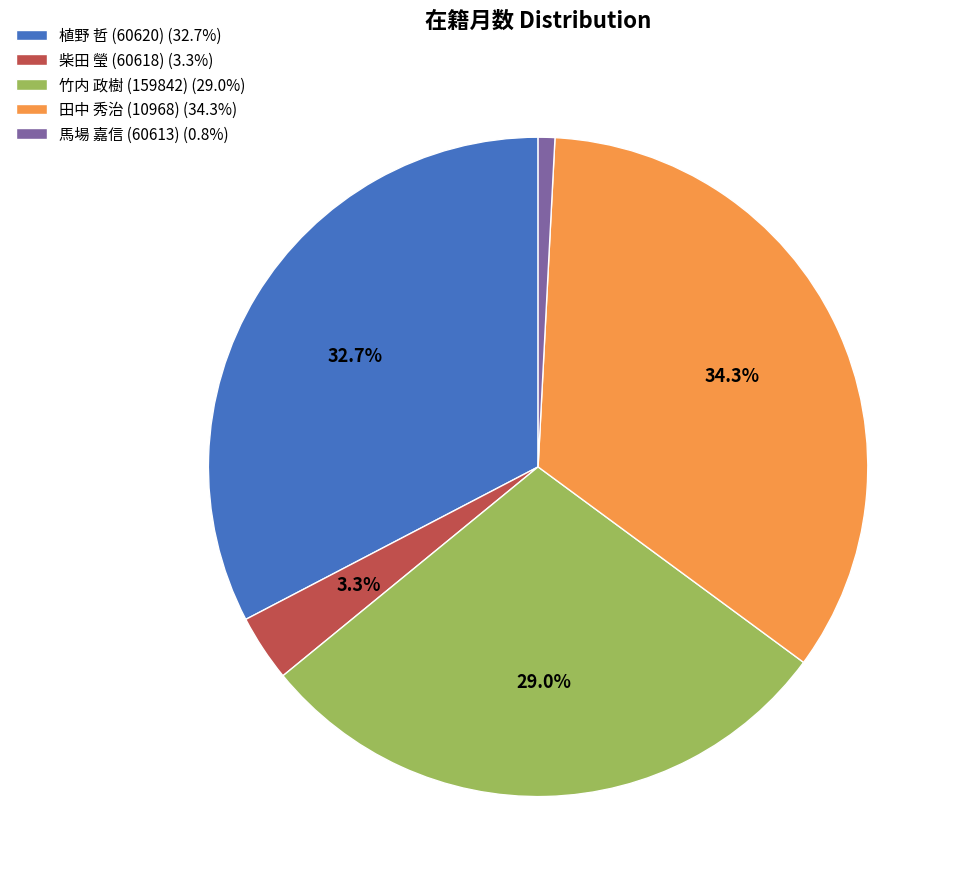

True or false: 田中 秀治 (10968) accounts for 34% of the total.

True